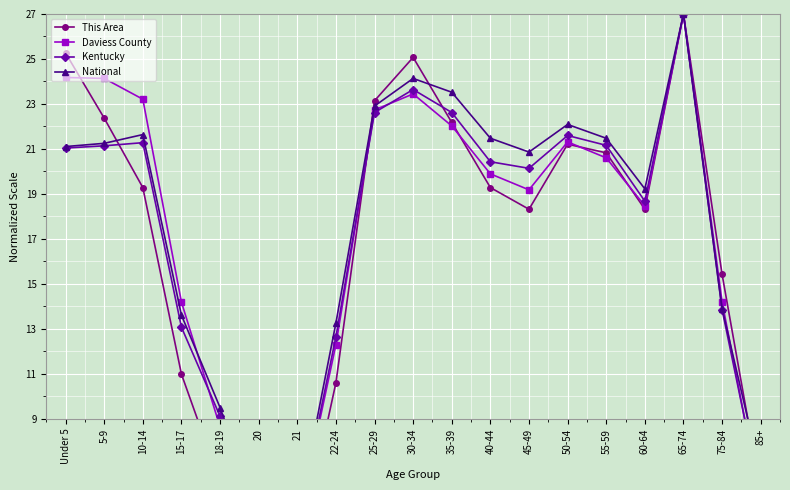

What is the approximate value of This Area at 25-29?

23.1